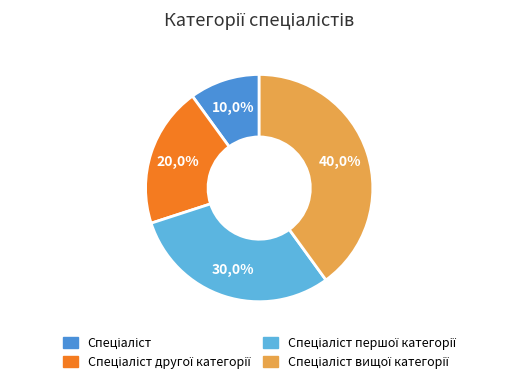

What is the ratio of the value at Спеціаліст першої категорії to the value at Спеціаліст?

3.0